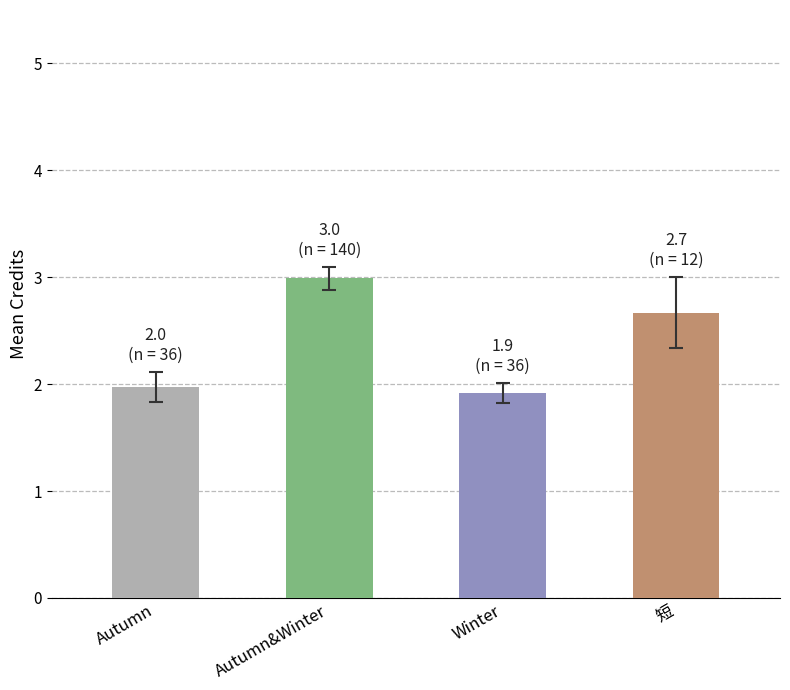

Rank the categories by value from highest to lowest.

Autumn&Winter, 短, Autumn, Winter